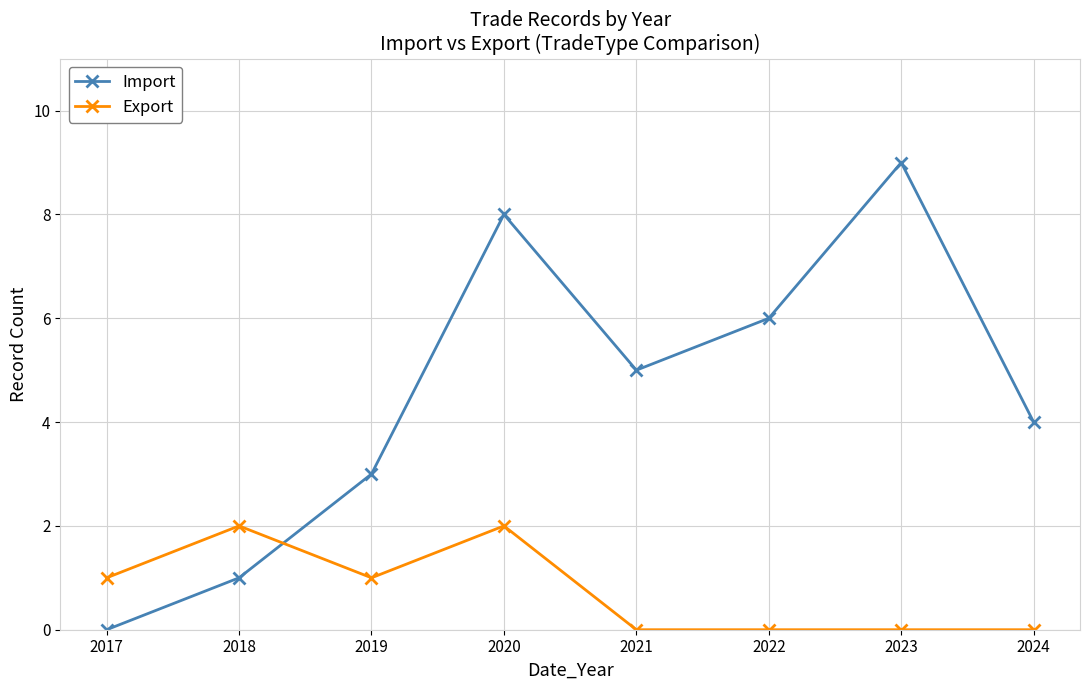

List the series in order of their overall mean, lowest first.

Export, Import